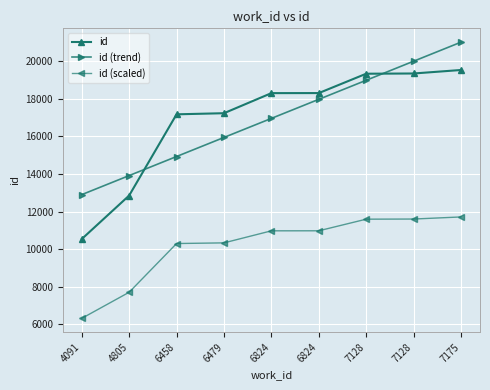

True or false: id has a value of 6755.0 at 7128.

False